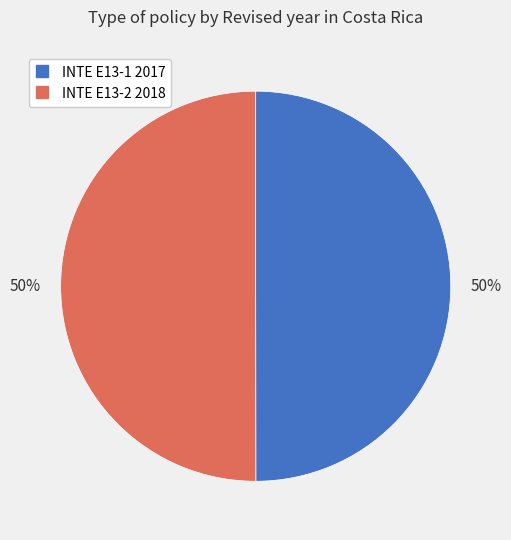

Is the sum of INTE E13-1 2017 and INTE E13-2 2018 greater than half?

Yes